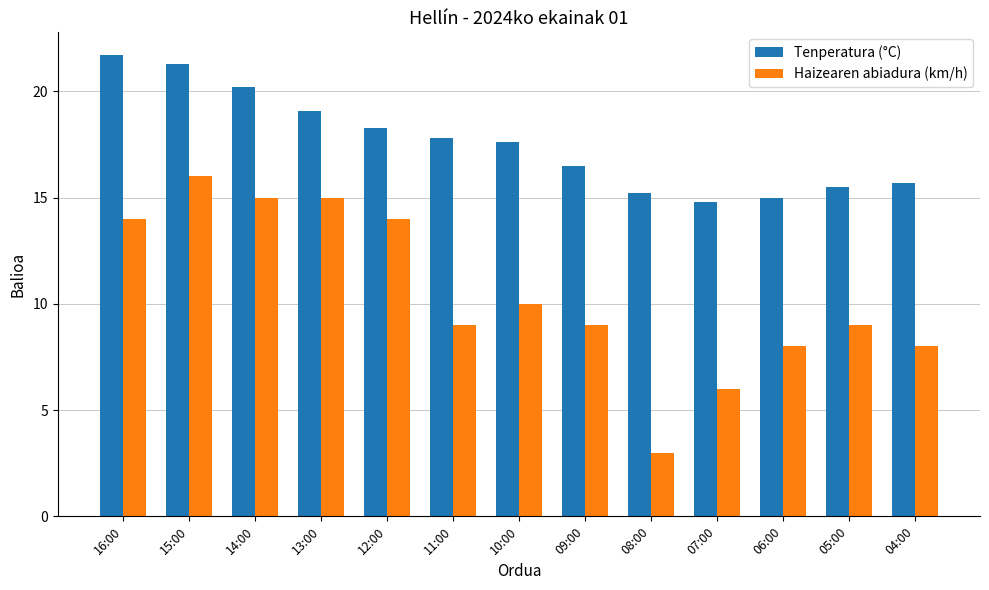

How many bars are there in each group?

2